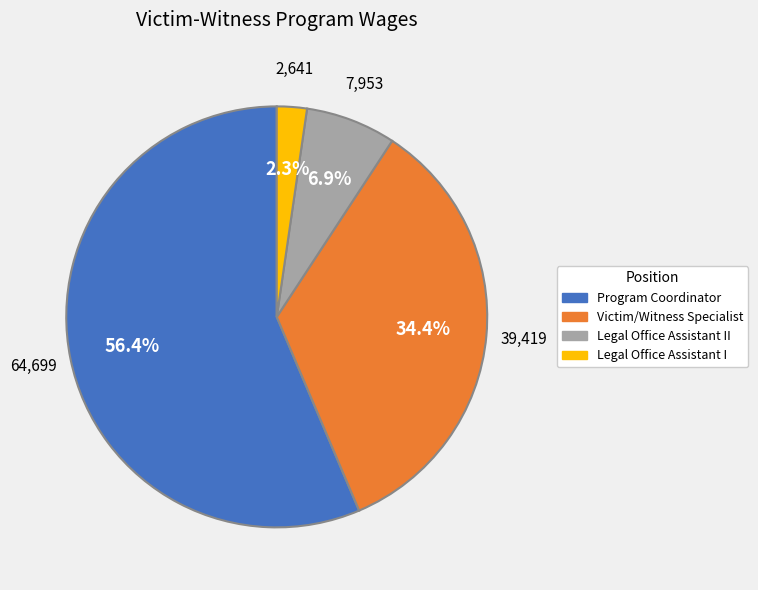

To the nearest percent, what percentage of the pie is Program Coordinator?

56%